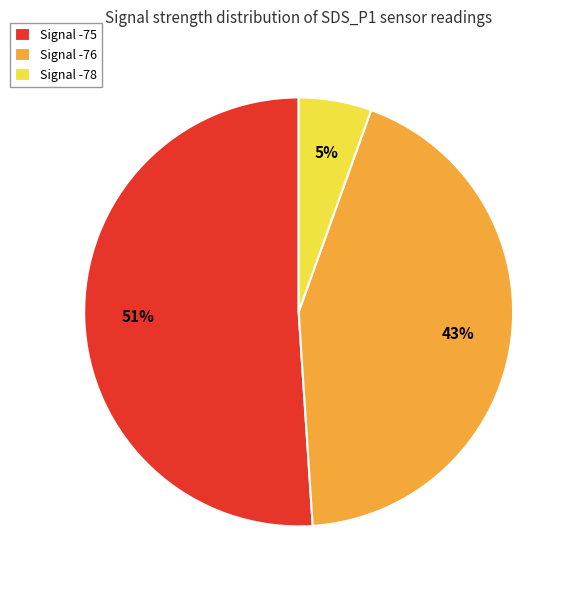

Does any single category account for the majority?

Yes